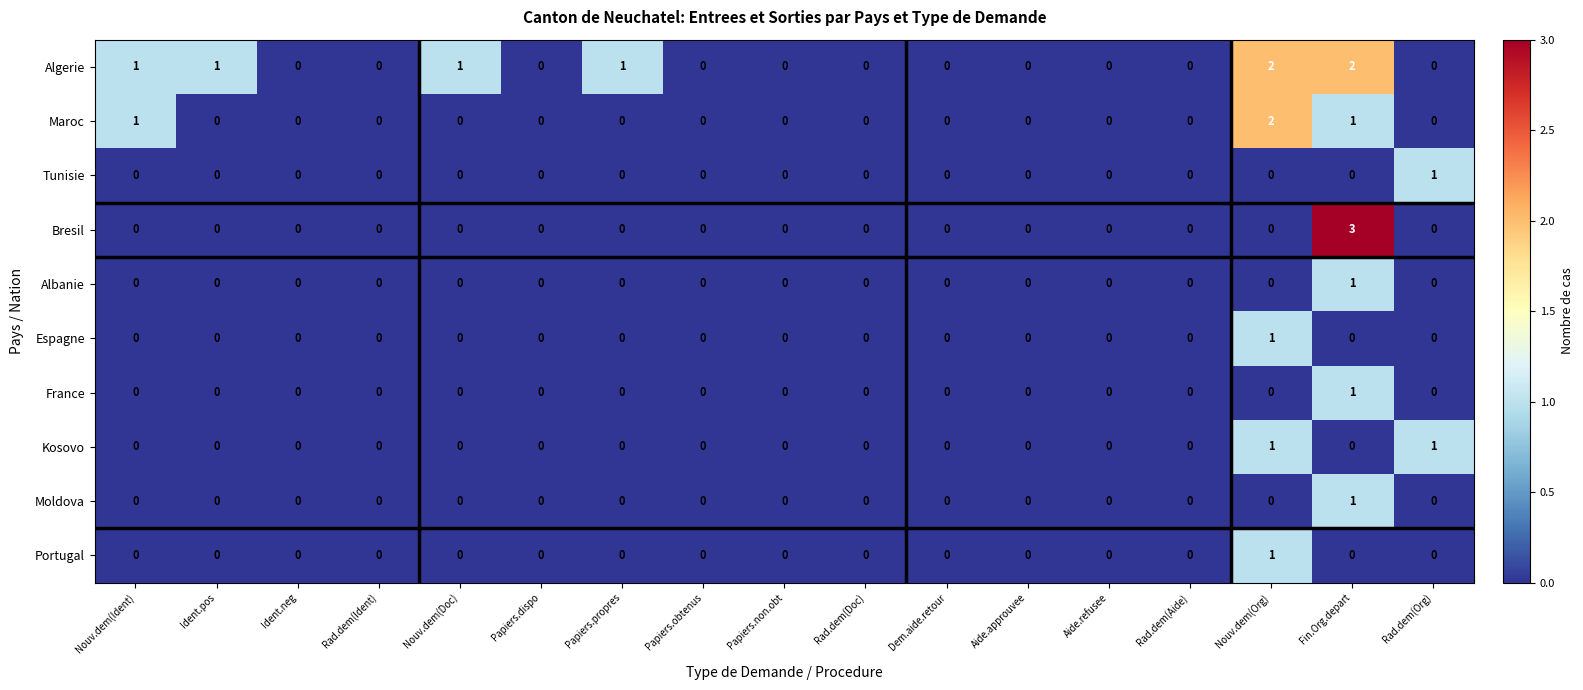

What is the maximum value shown in the chart?

3